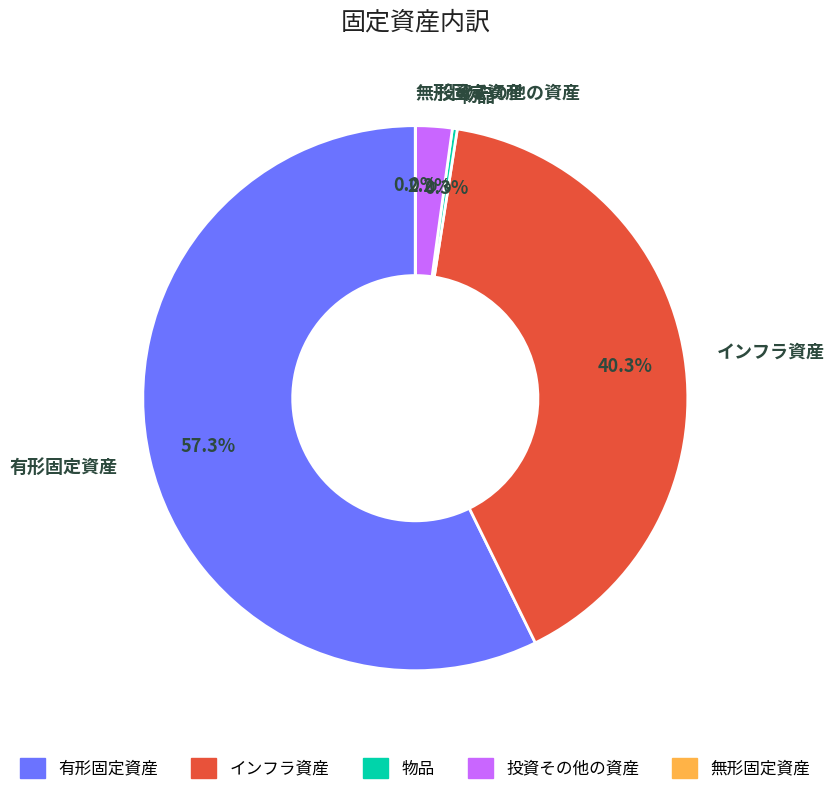

Does any single category account for the majority?

Yes